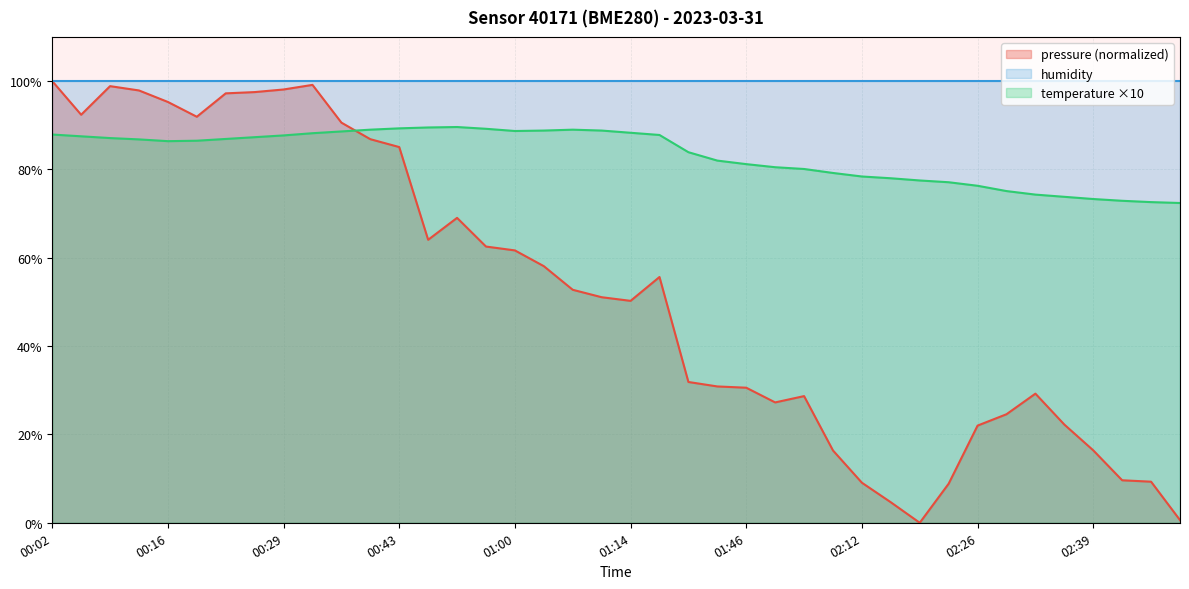

List the labels in order of value, smallest first.

02:49, 02:46, 02:42, 02:39, 02:36, 02:32, 02:29, 02:26, 02:22, 02:19, 02:15, 02:12, 02:08, 02:05, 02:01, 01:46, 01:43, 01:35, 00:16, 00:19, 00:13, 00:23, 00:09, 00:26, 00:06, 00:29, 01:17, 00:02, 00:33, 01:14, 00:36, 01:00, 01:04, 01:11, 00:40, 01:07, 00:57, 00:43, 00:50, 00:54